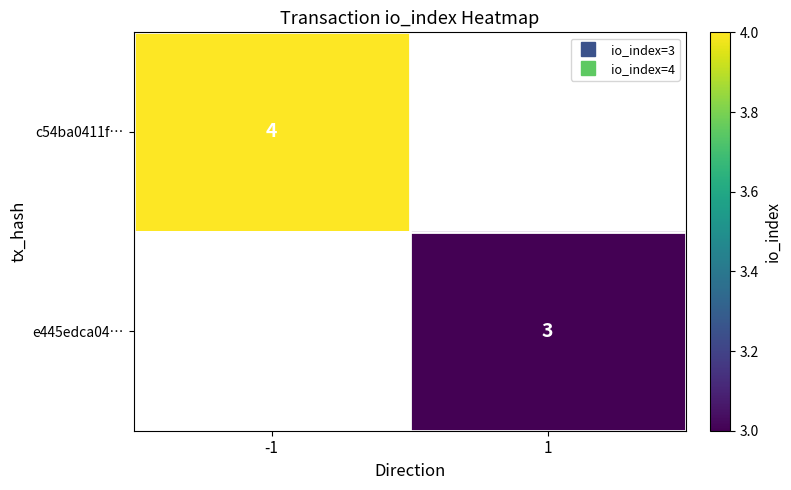

At how many categories does at least one series exceed 3?

1